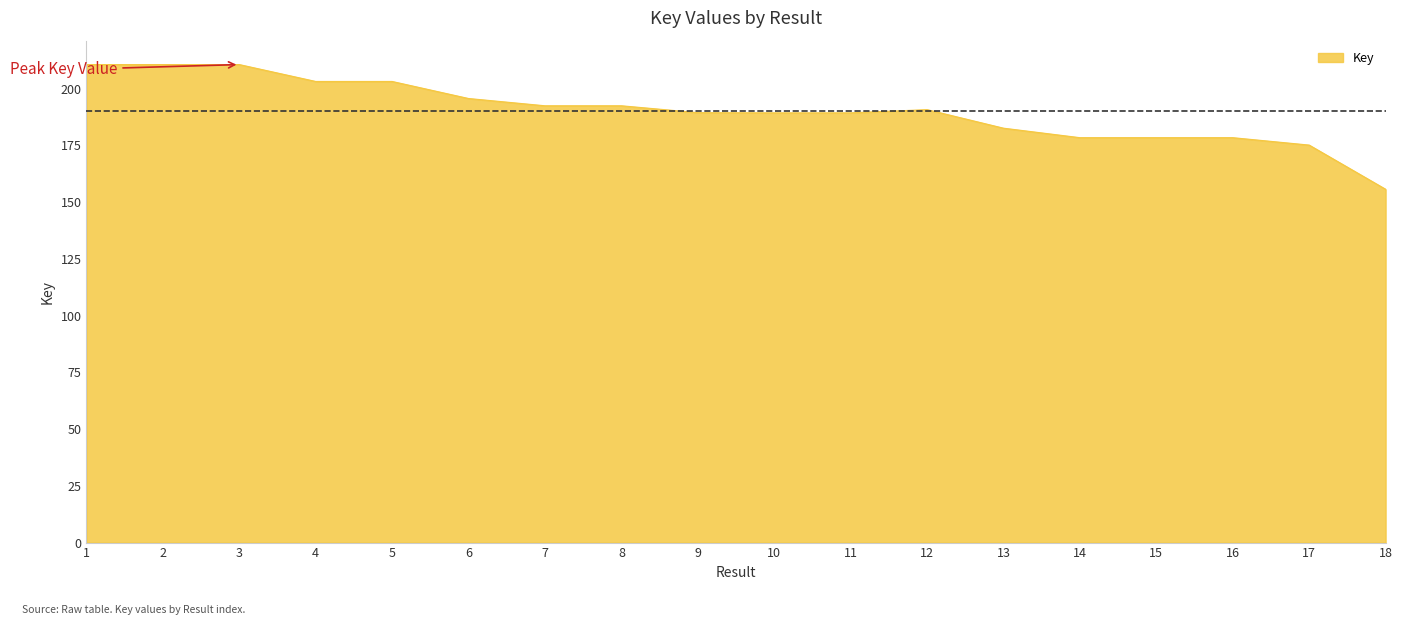

How many points are higher than both their immediate neighbors (excluding endpoints)?

5